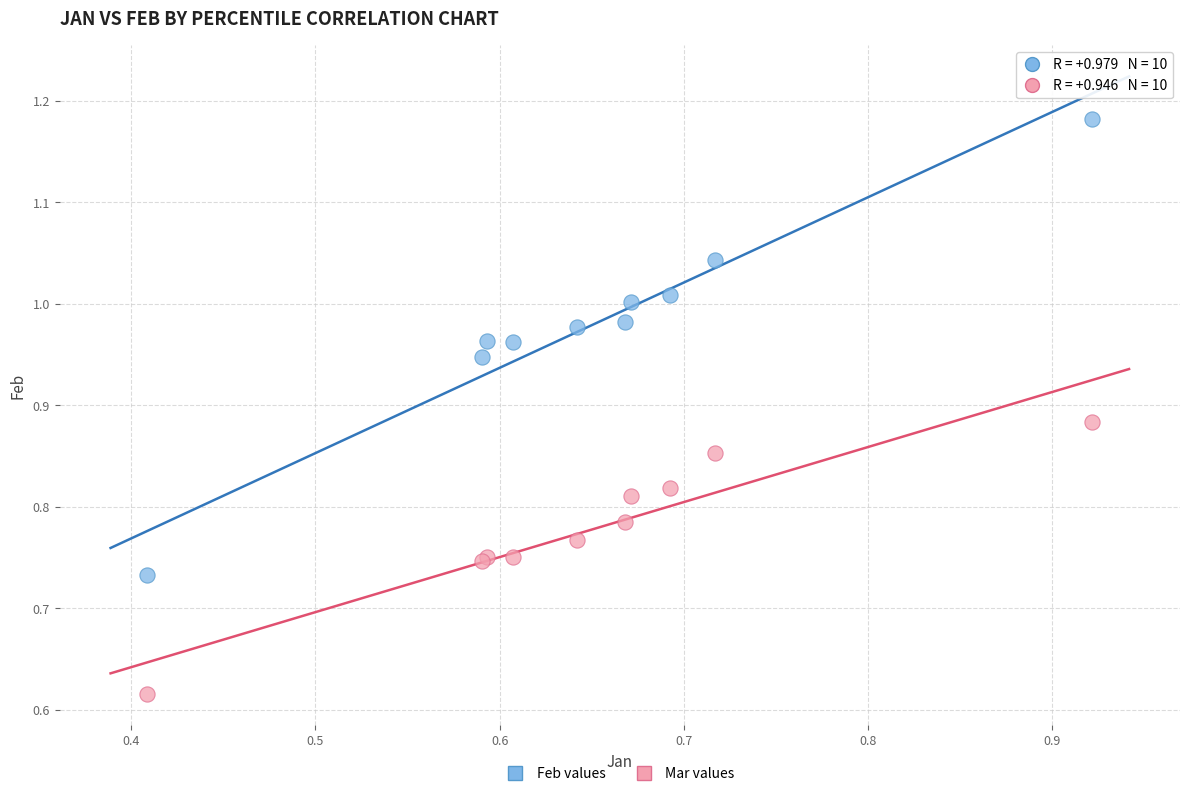

Which series contains the lowest Y value?

Mar values